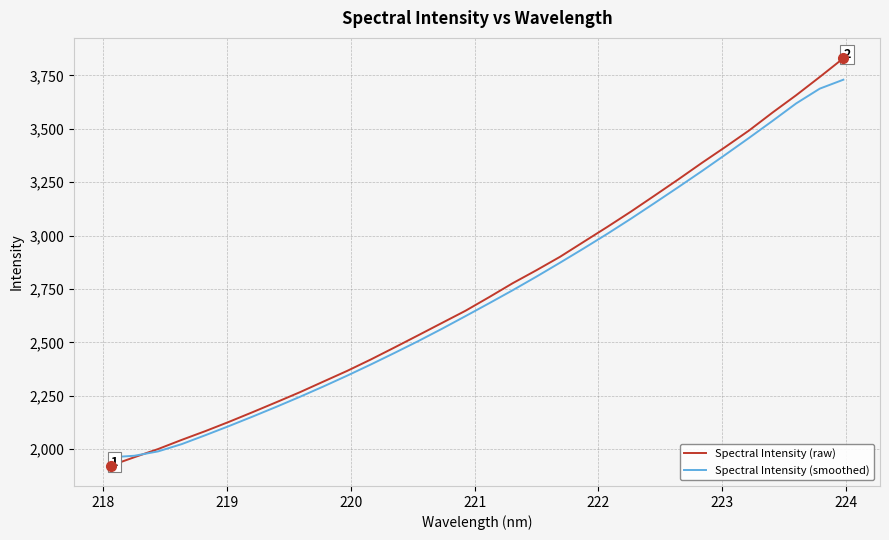

Does the chart have visible grid lines?

Yes